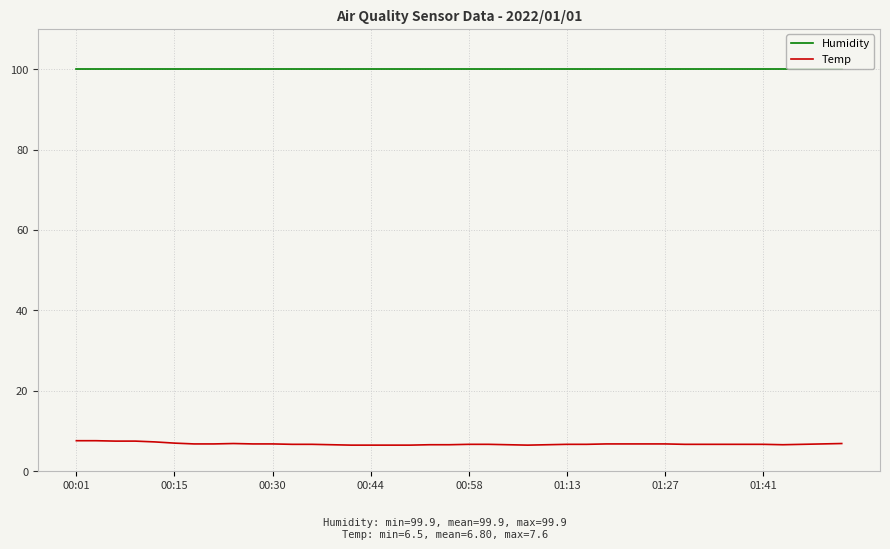

True or false: Humidity and Temp cross at least once.

False